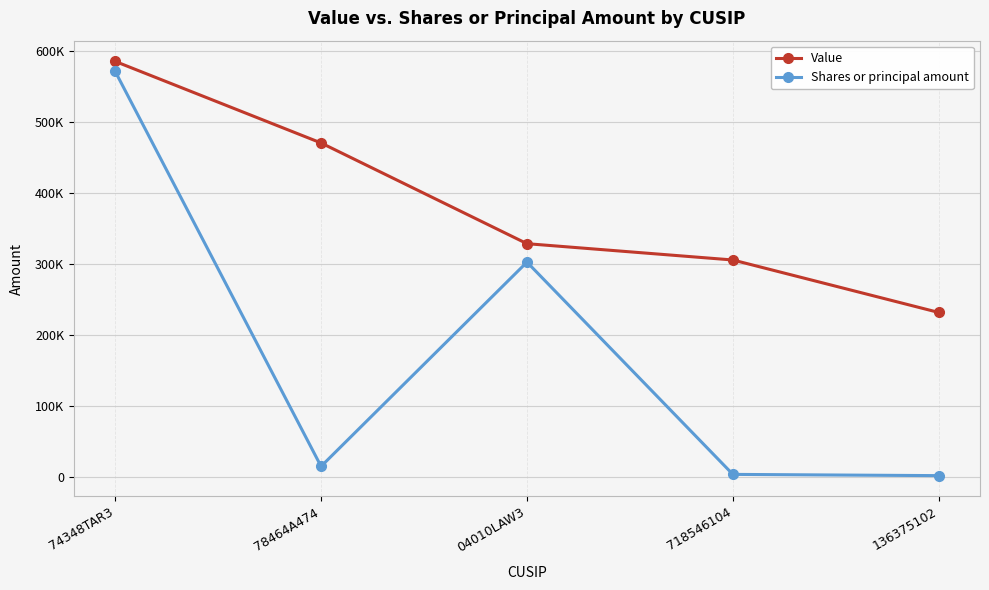

What is the difference between the Shares or principal amount values at 718546104 and 78464A474?

11307